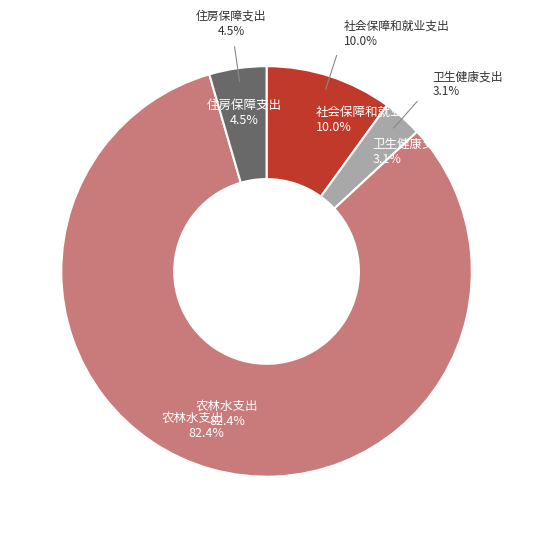

To the nearest percent, what is the difference between the largest and smallest slice percentages?

79%